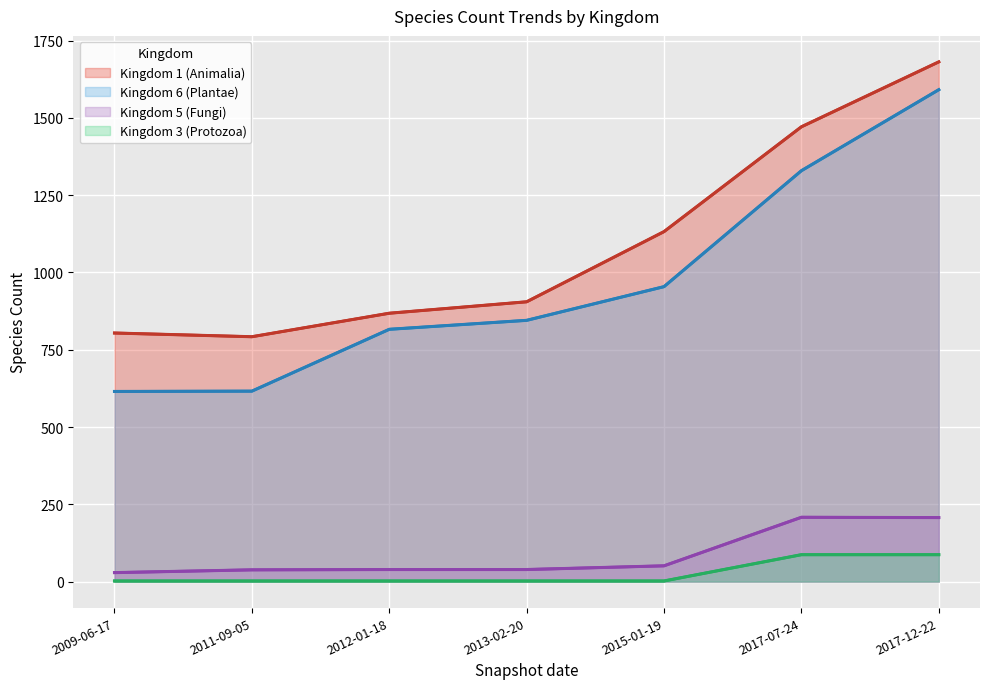

Which series has the largest total across all categories?

Kingdom 1 (Animalia)